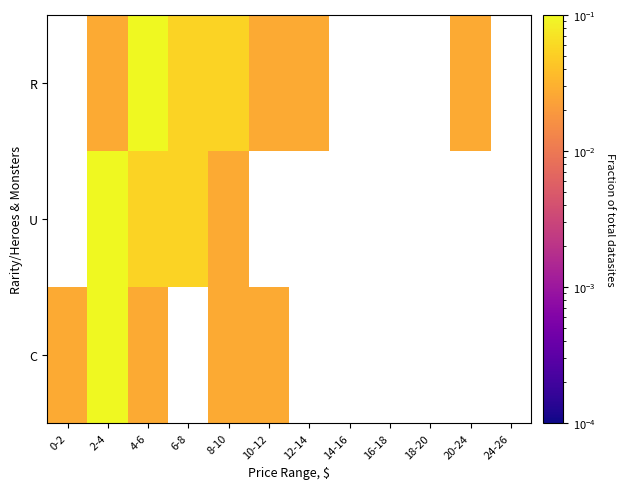

Which series has the largest range (max minus min)?

C